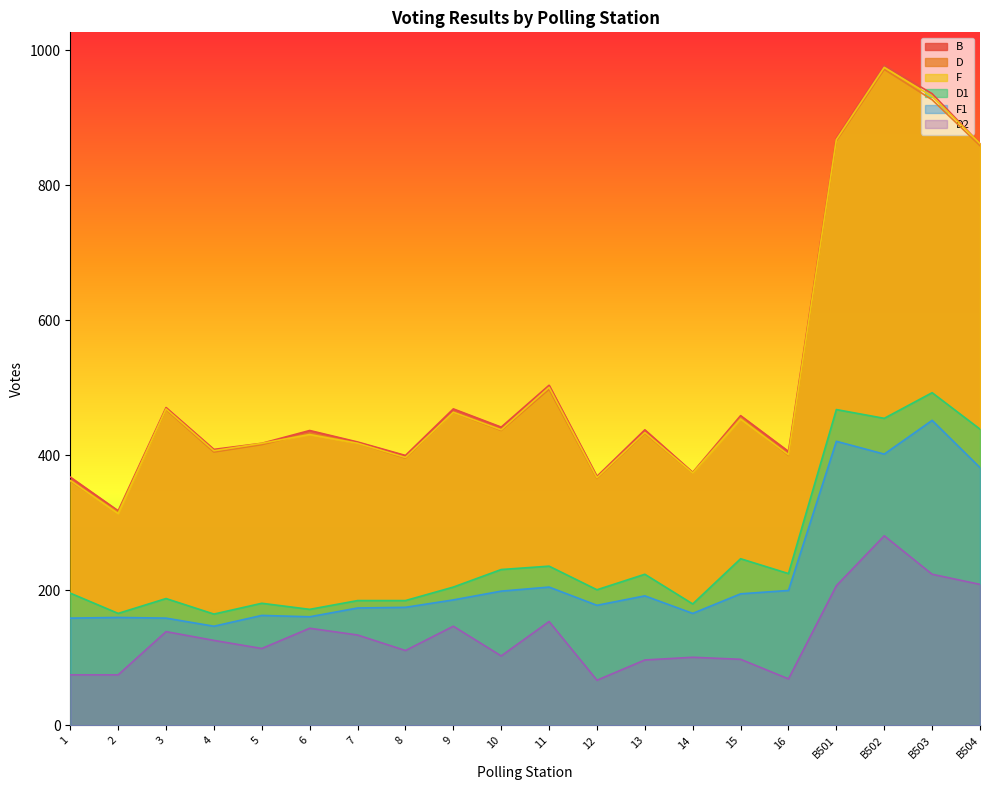

At how many categories does at least one series exceed 212?

20